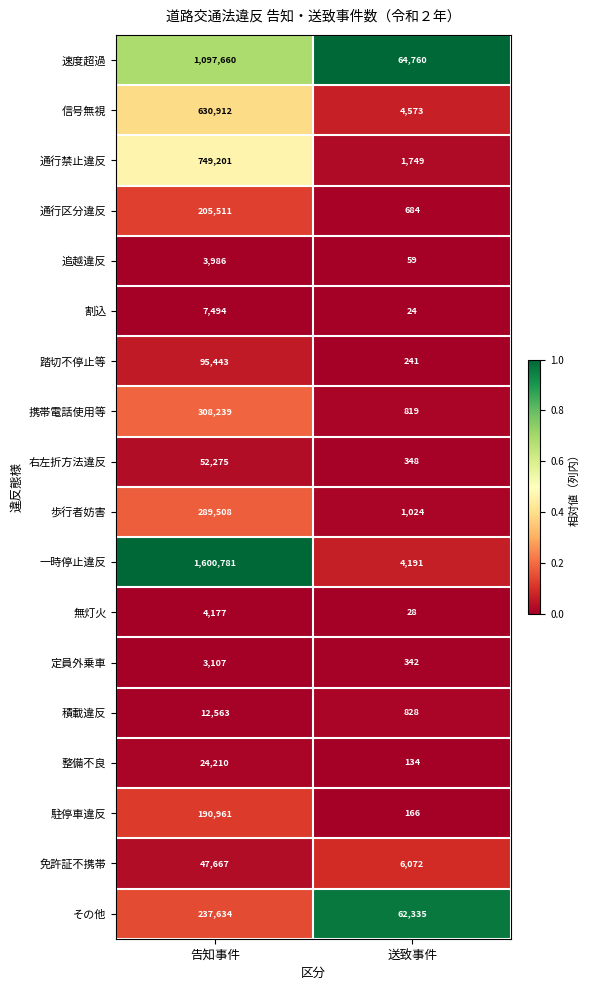

List the series in order of their peak value, highest first.

一時停止違反, 速度超過, 通行禁止違反, 信号無視, 携帯電話使用等, 歩行者妨害, その他, 通行区分違反, 駐停車違反, 踏切不停止等, 右左折方法違反, 免許証不携帯, 整備不良, 積載違反, 割込, 無灯火, 追越違反, 定員外乗車